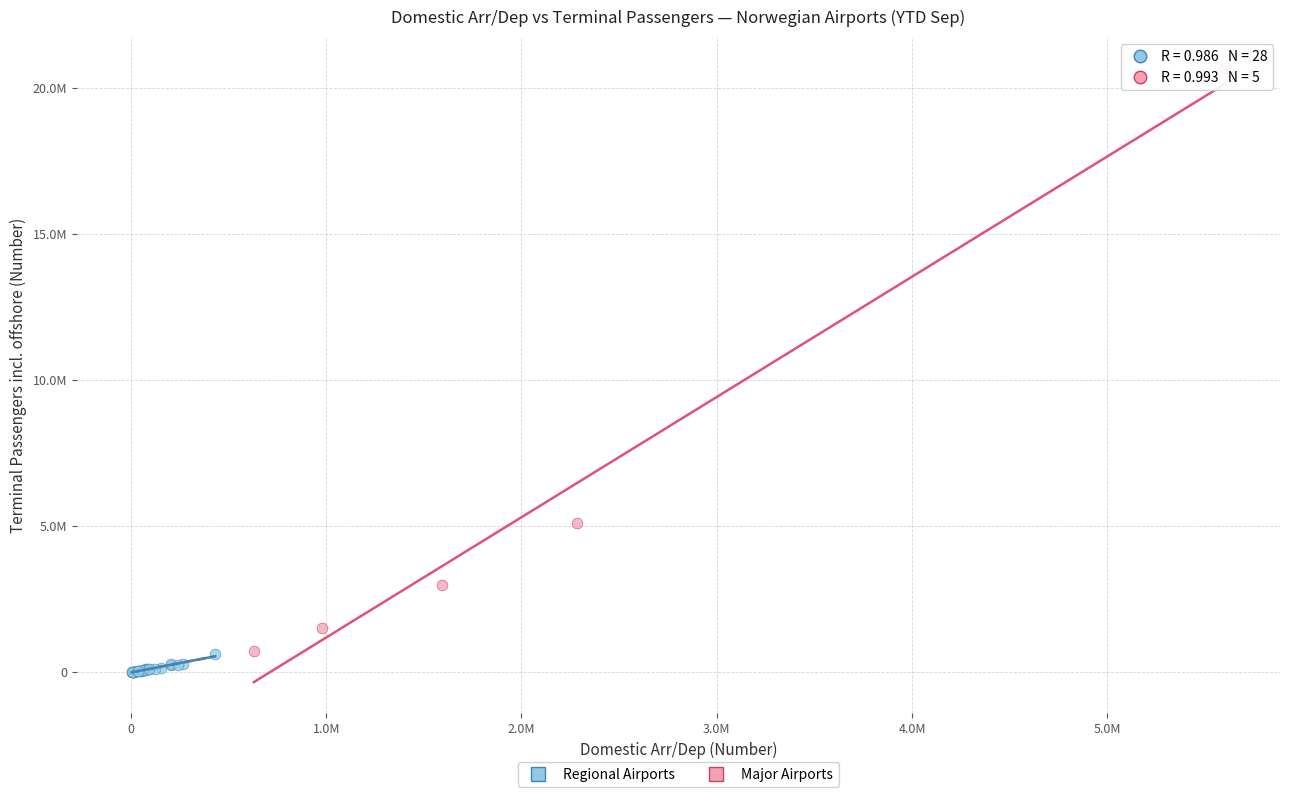

Which series reaches the maximum Y coordinate?

Major Airports